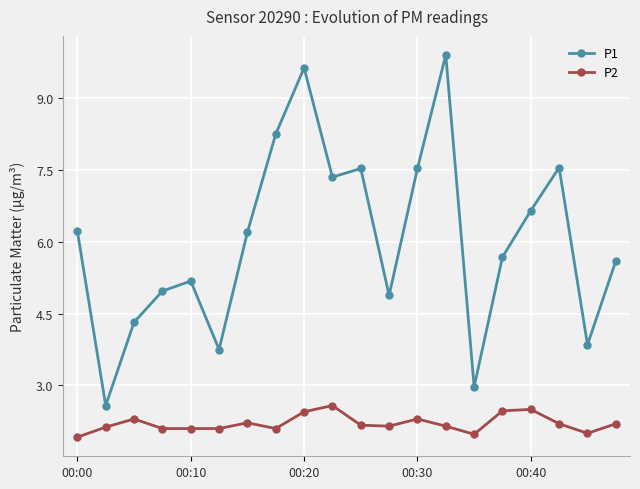

What is the value of the P2 point at the 4th from the left?

2.1